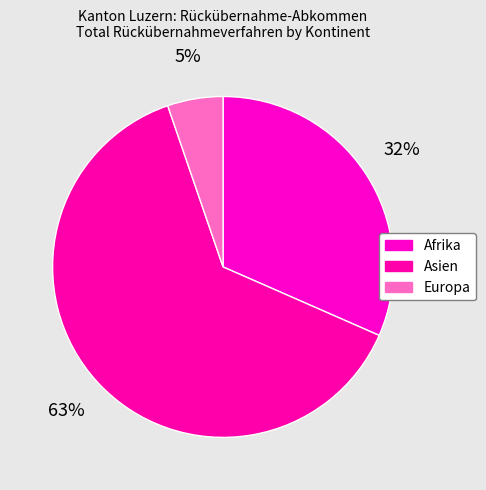

To the nearest percent, what is the average slice percentage?

33%